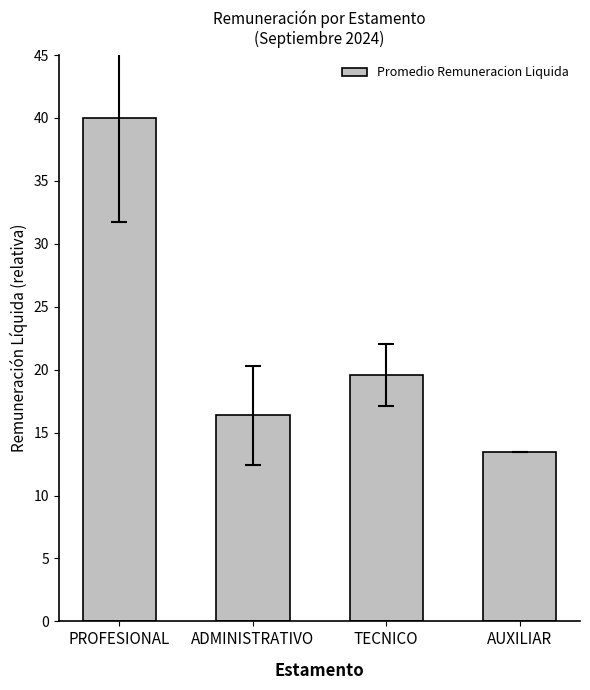

At which label does the data first exceed 19?

PROFESIONAL